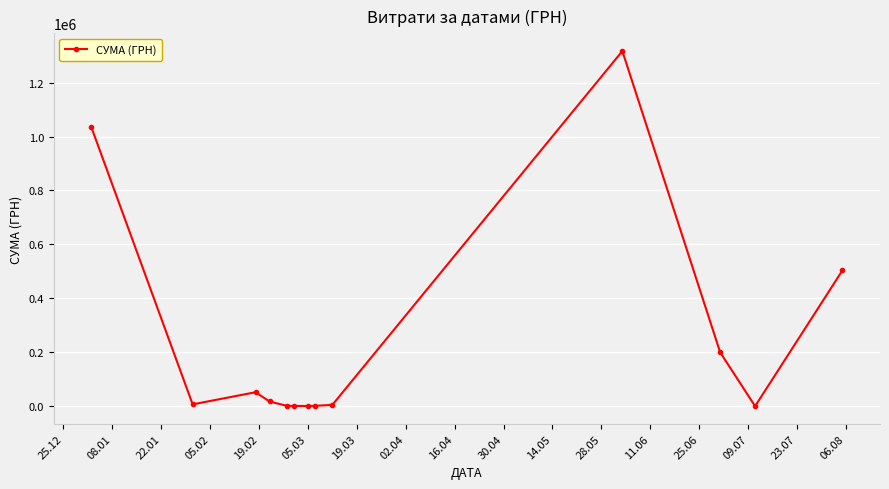

What is the sum of all values?

3141289.4